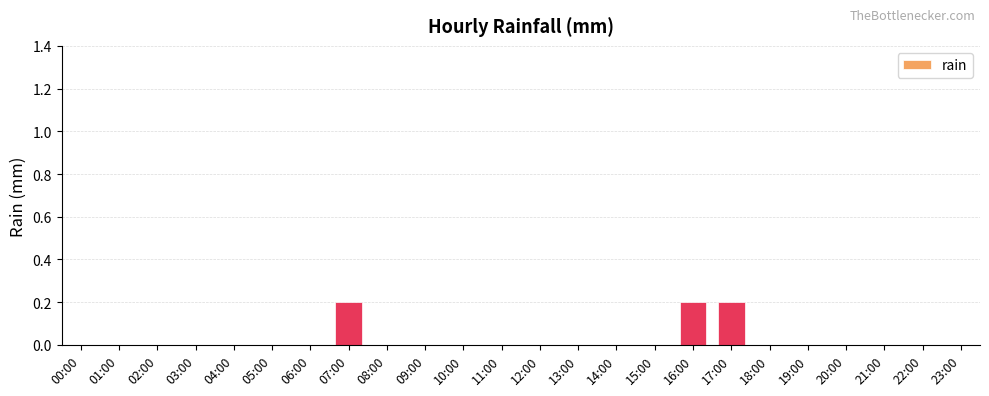

What is the sum of all values?

0.6